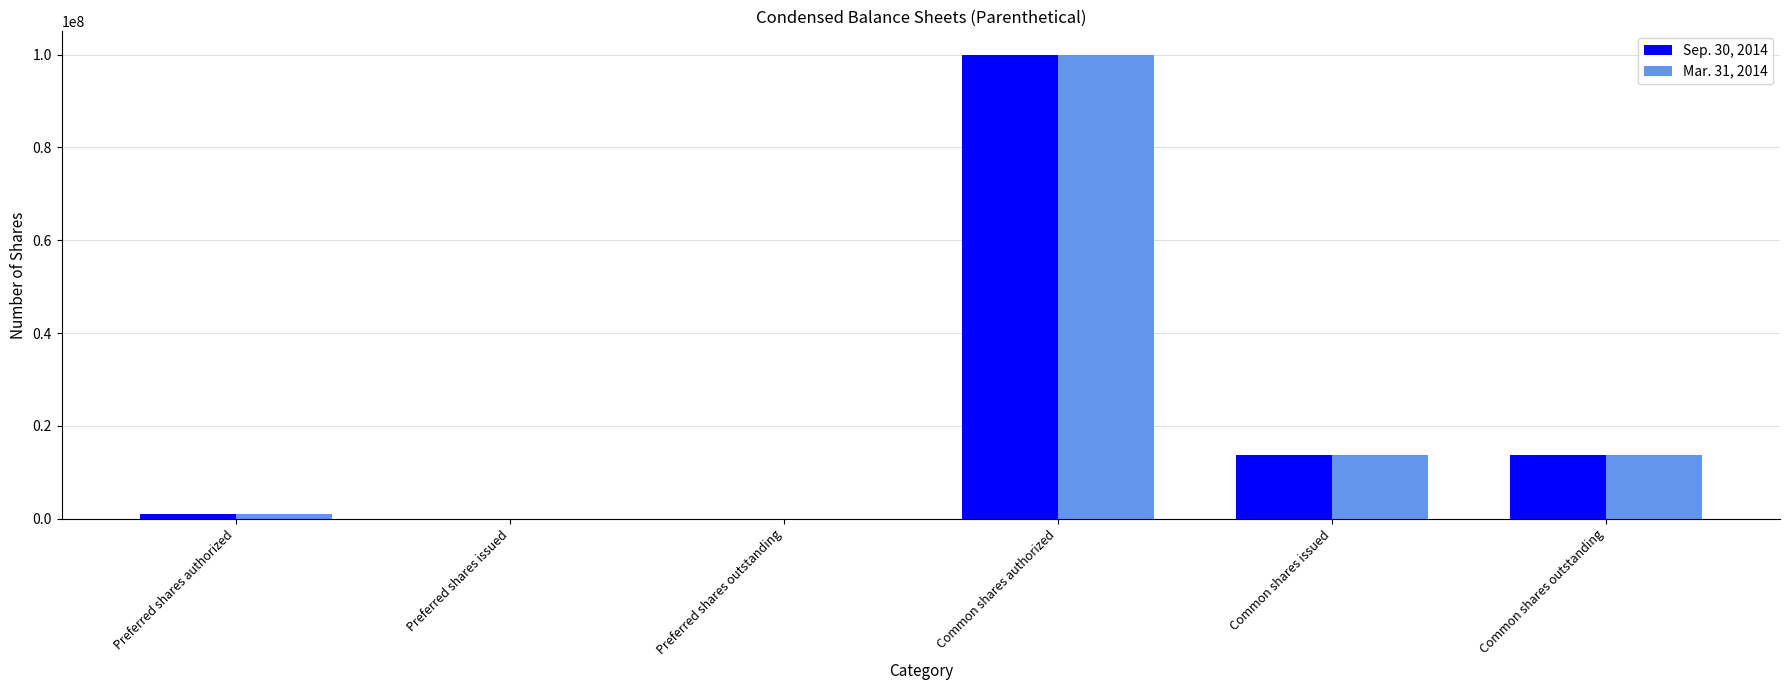

Count the number of data series in this chart.

2